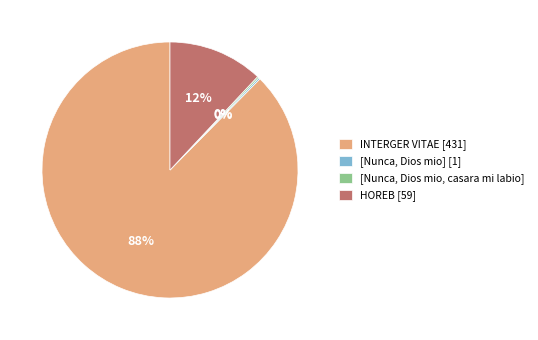

To the nearest percent, what portion does INTERGER VITAE [431] represent?

88%